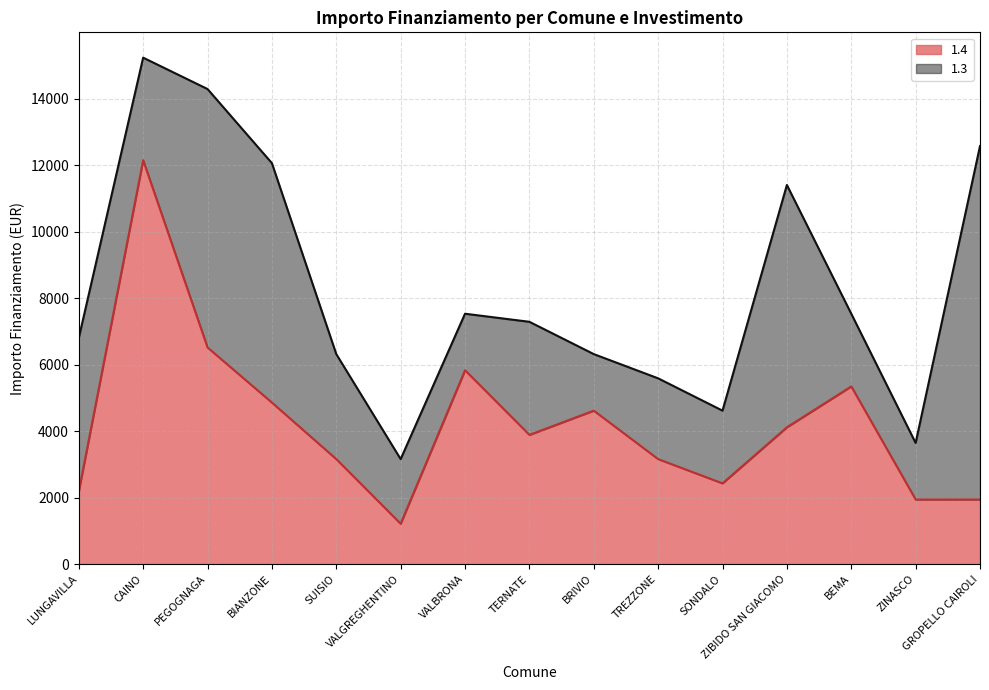

What is the average value?

4224